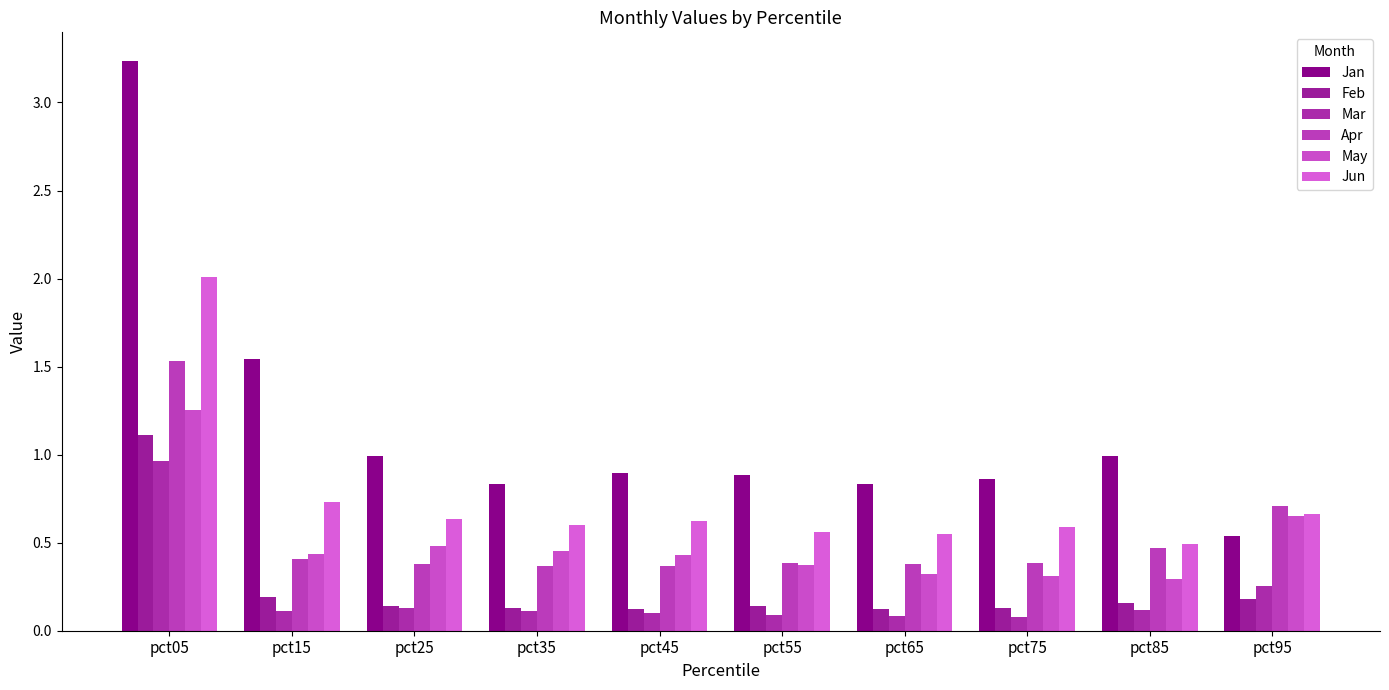

What is the total value across all series at pct15?

3.4